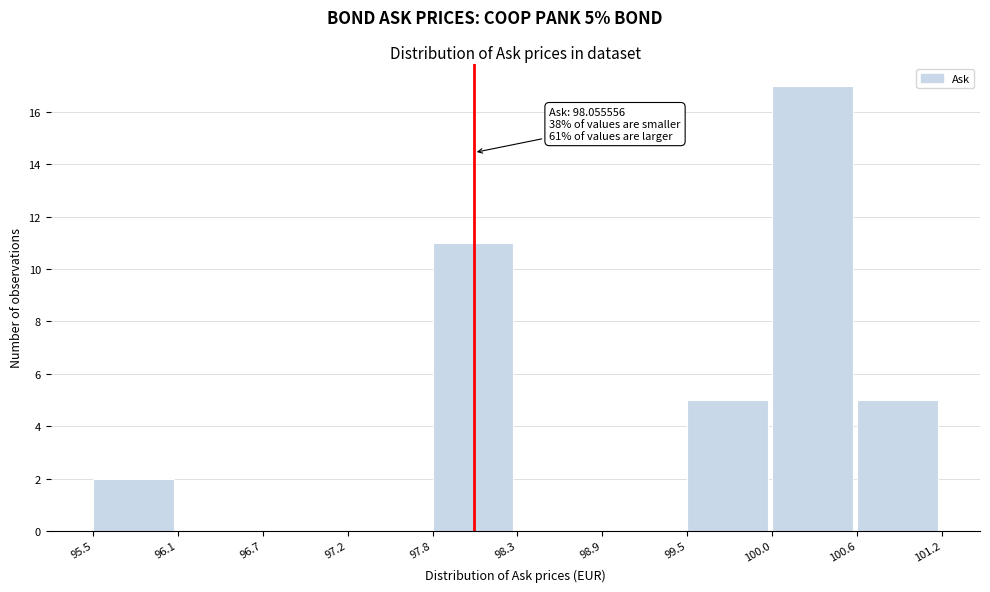

Which range on the x-axis has the tallest bar?

100.0 to 100.6